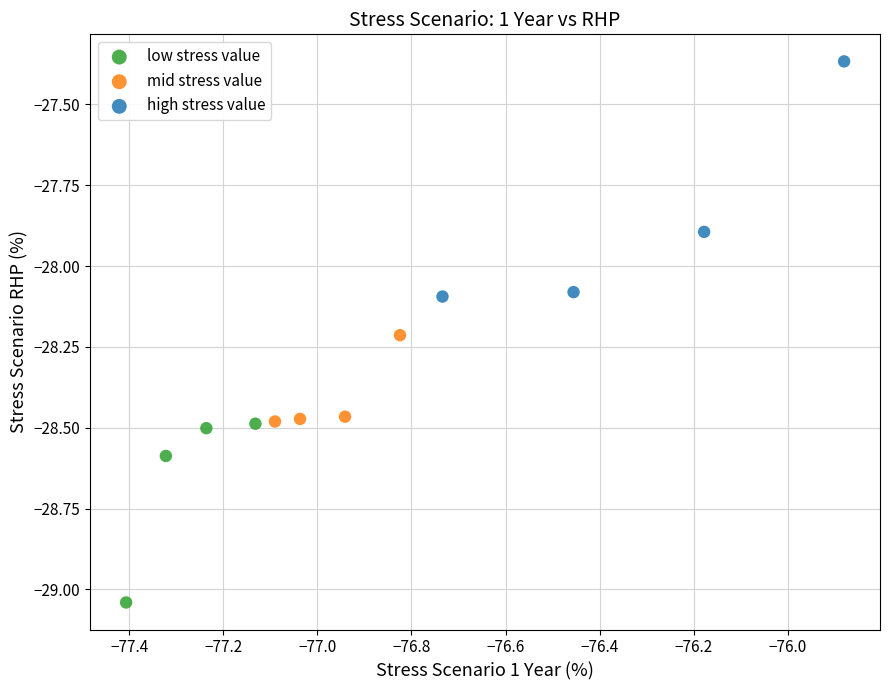

Which series has the widest spread of Y values?

high stress value